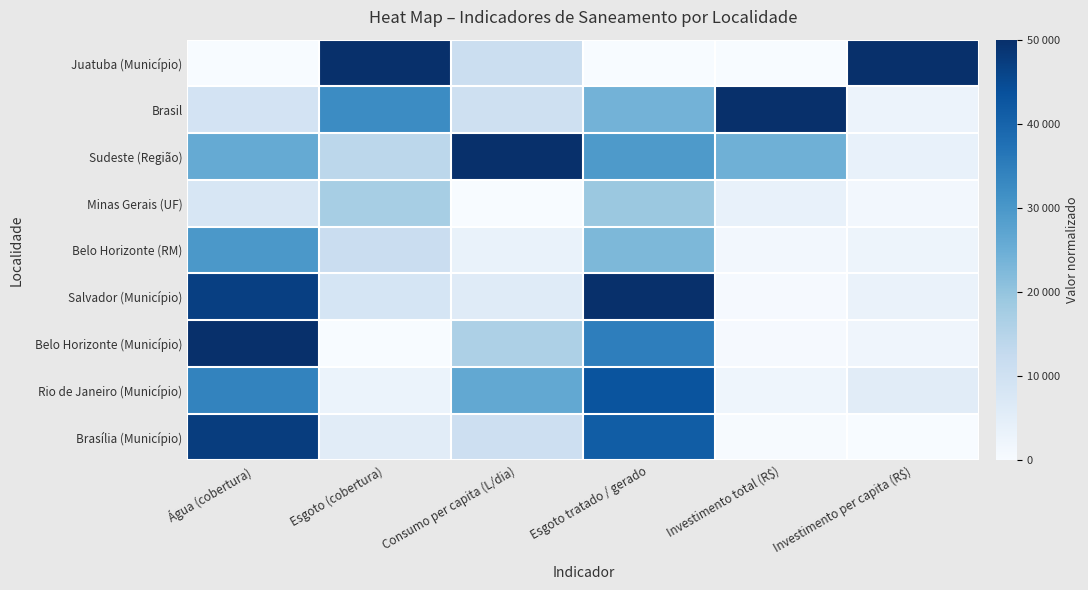

List the series in order of their peak value, lowest first.

Minas Gerais (UF), Belo Horizonte (RM), Rio de Janeiro (Município), Brasília (Município), Juatuba (Município), Brasil, Sudeste (Região), Salvador (Município), Belo Horizonte (Município)